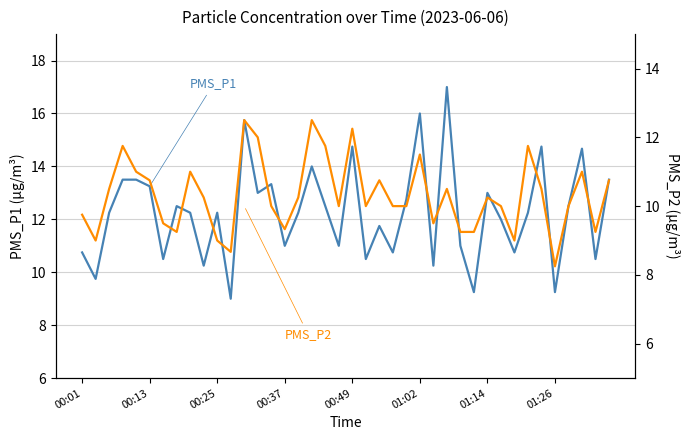

What is the smallest value displayed?

8.2